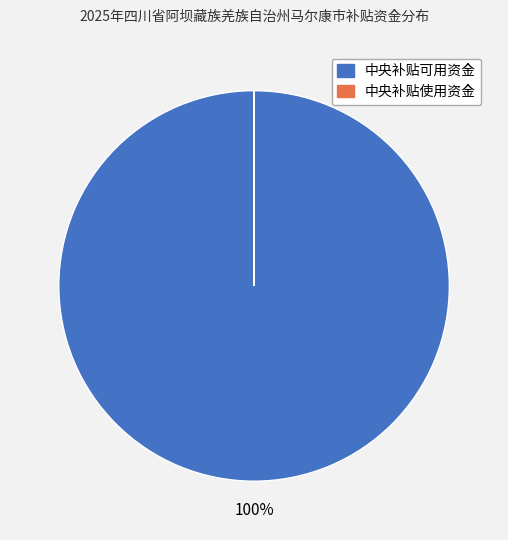

Is it true that 中央补贴可用资金 is 93% of the pie?

False